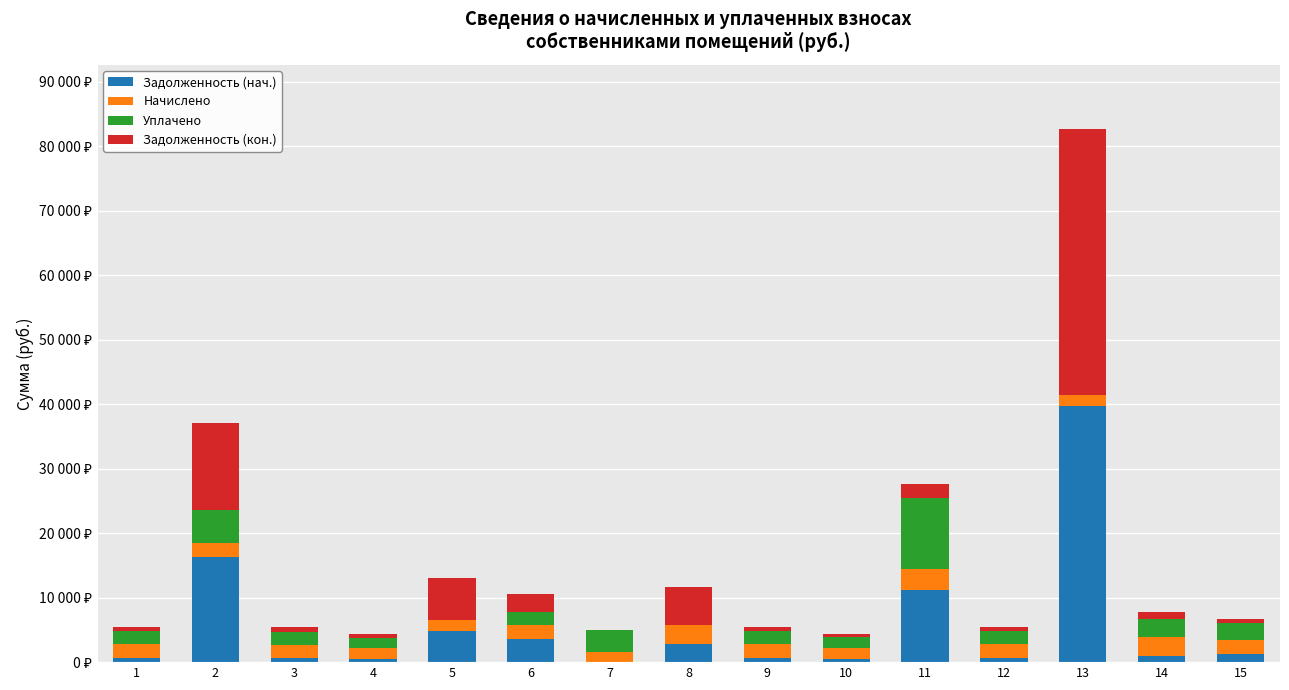

What is the total value across all series at 15?

6761.3